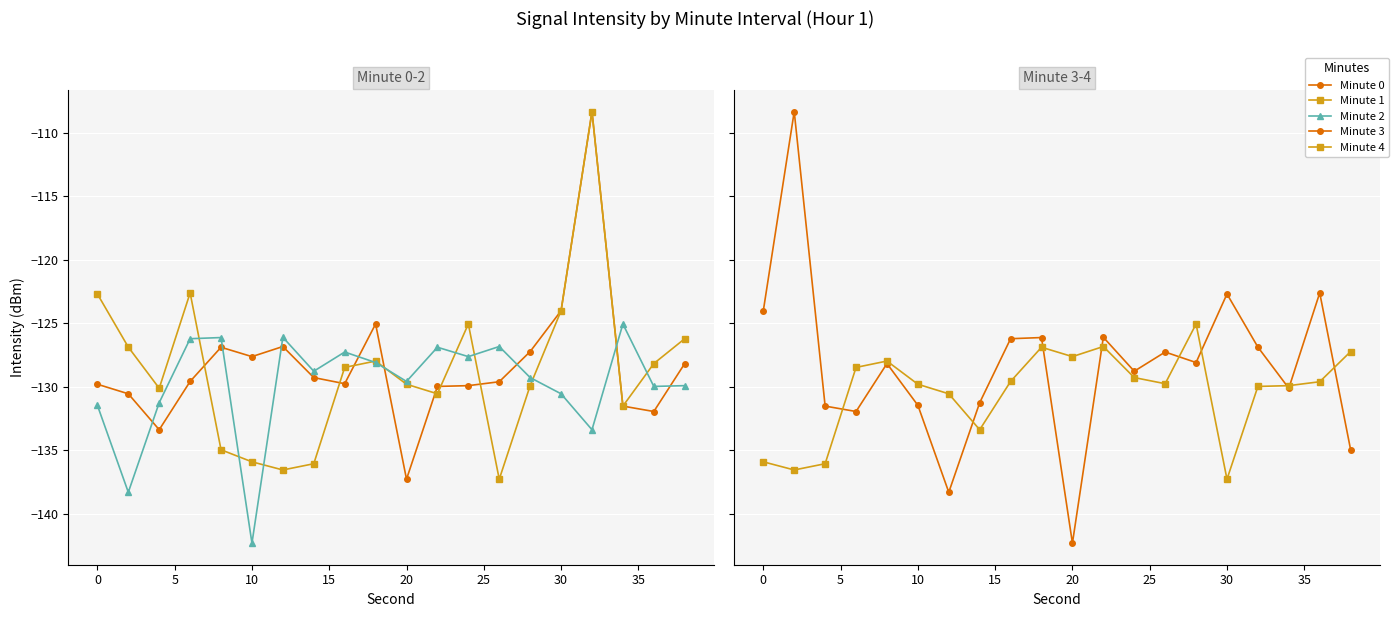

Rank the series by their maximum value, from highest to lowest.

Minute 0, Minute 1, Minute 3, Minute 2, Minute 4